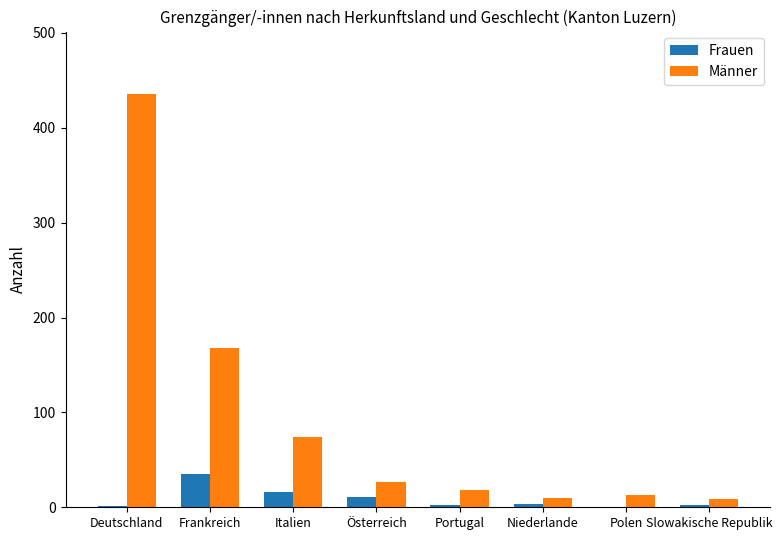

Where is Männer nearest to the value 222?

Frankreich